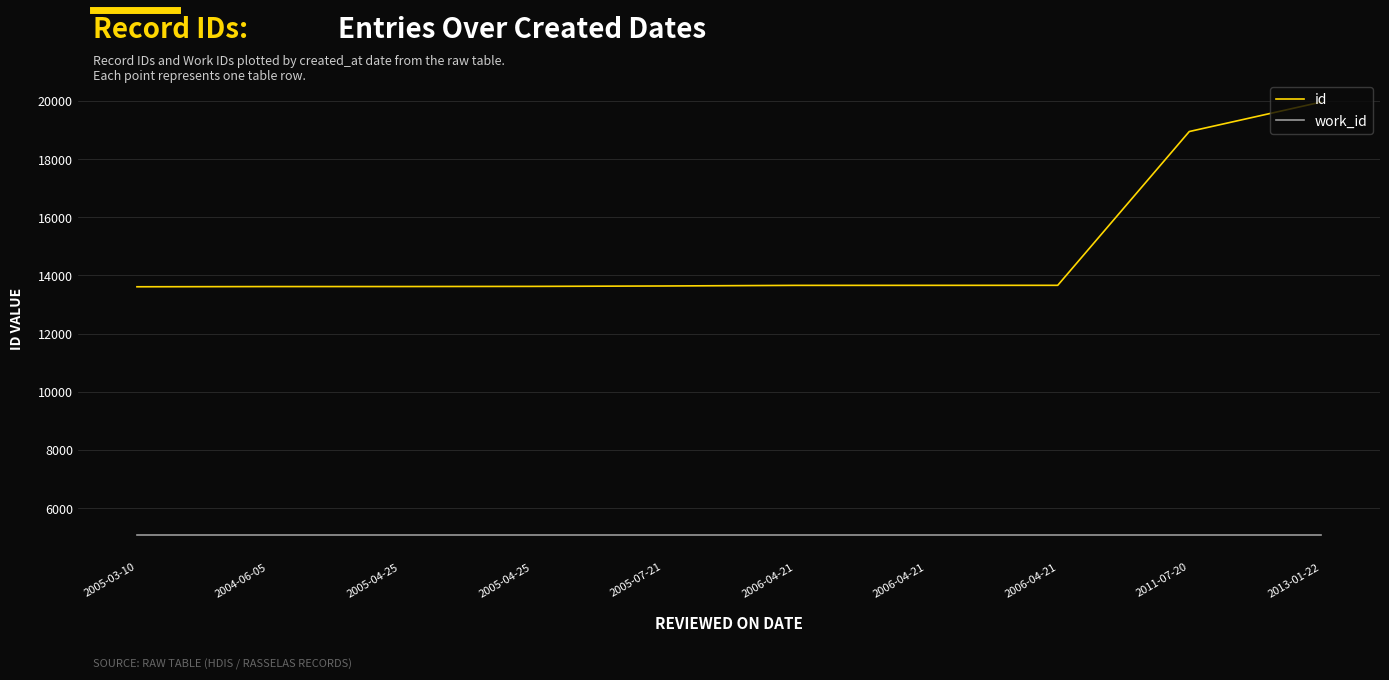

Is it true that work_id equals 5070 at 2011-07-20?

True